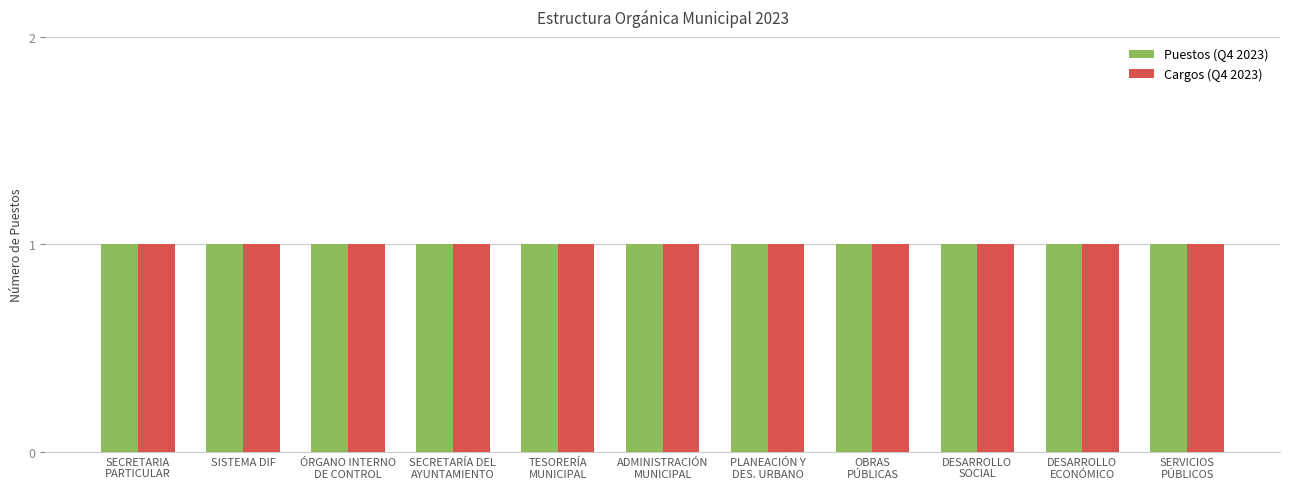

How many groups of bars are there?

11